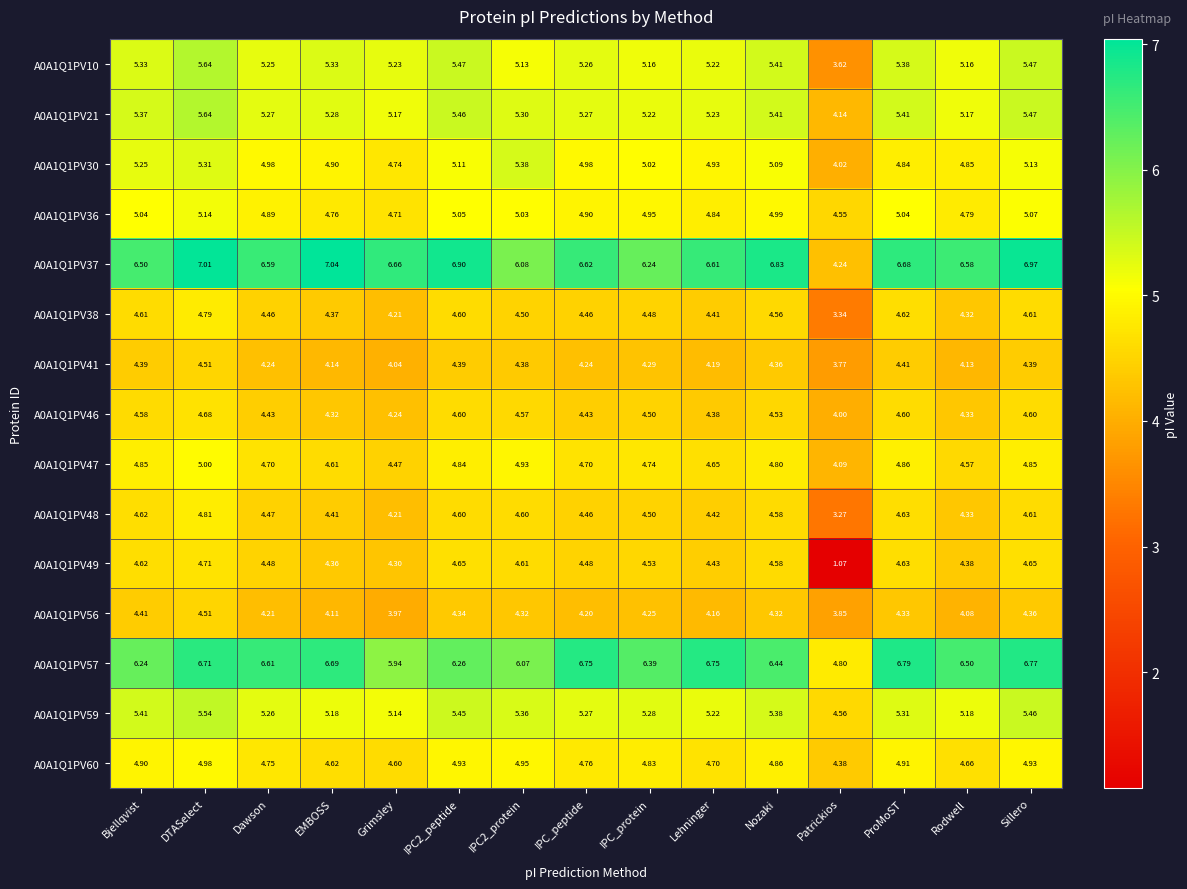

Which series has the largest total across all categories?

A0A1Q1PV37